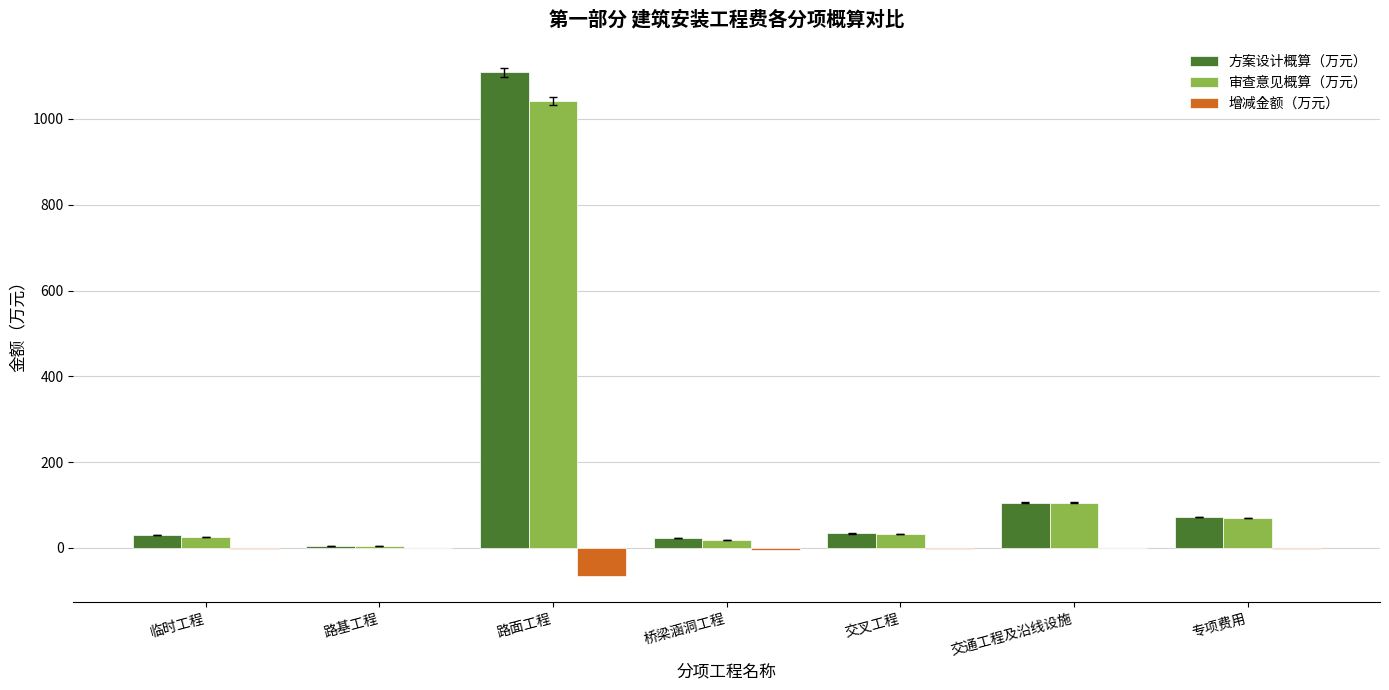

True or false: 方案设计概算（万元） has a value of 283.2 at 路面工程.

False